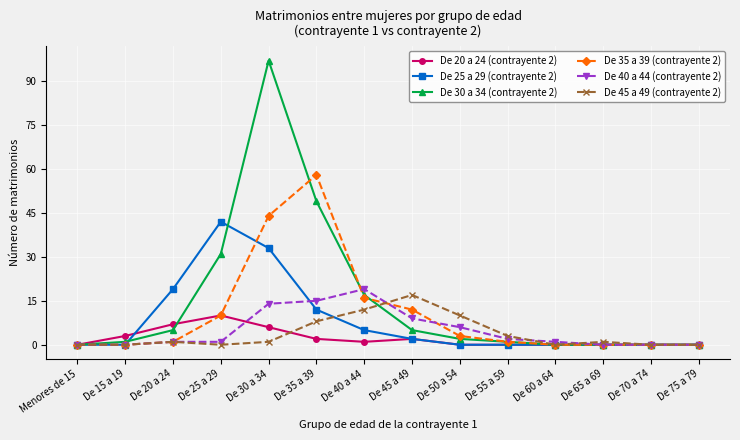

True or false: De 25 a 29 (contrayente 2) and De 35 a 39 (contrayente 2) intersect in this chart.

True